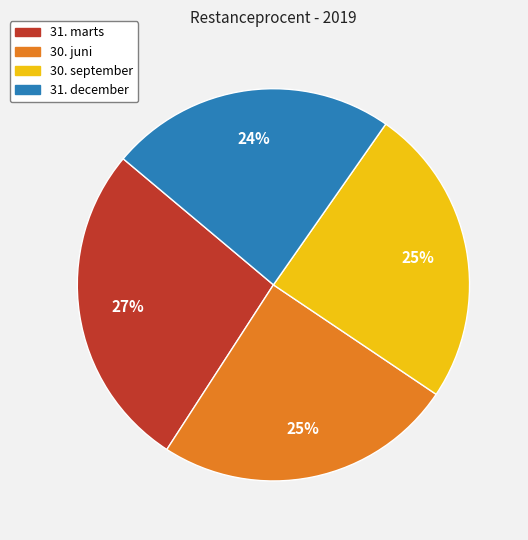

The 31. marts slice represents 27% of the pie. True or false?

True